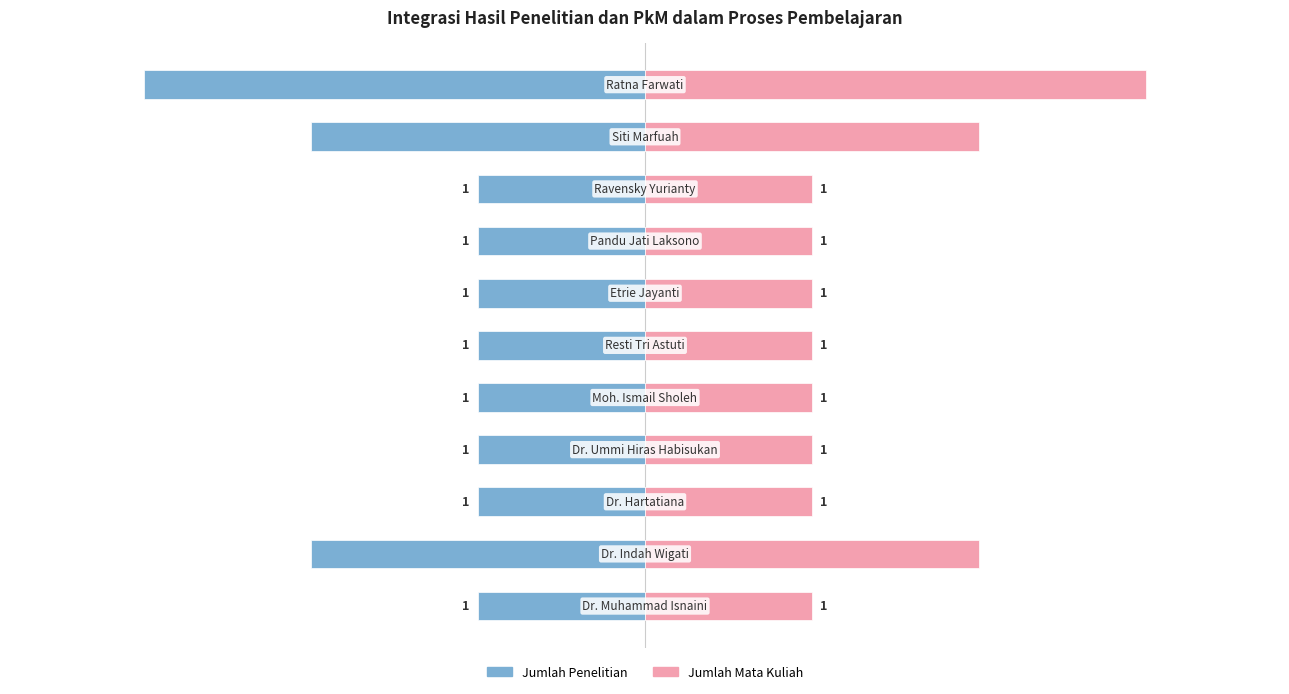

What is the lowest value of the Jumlah Penelitian series?

-3